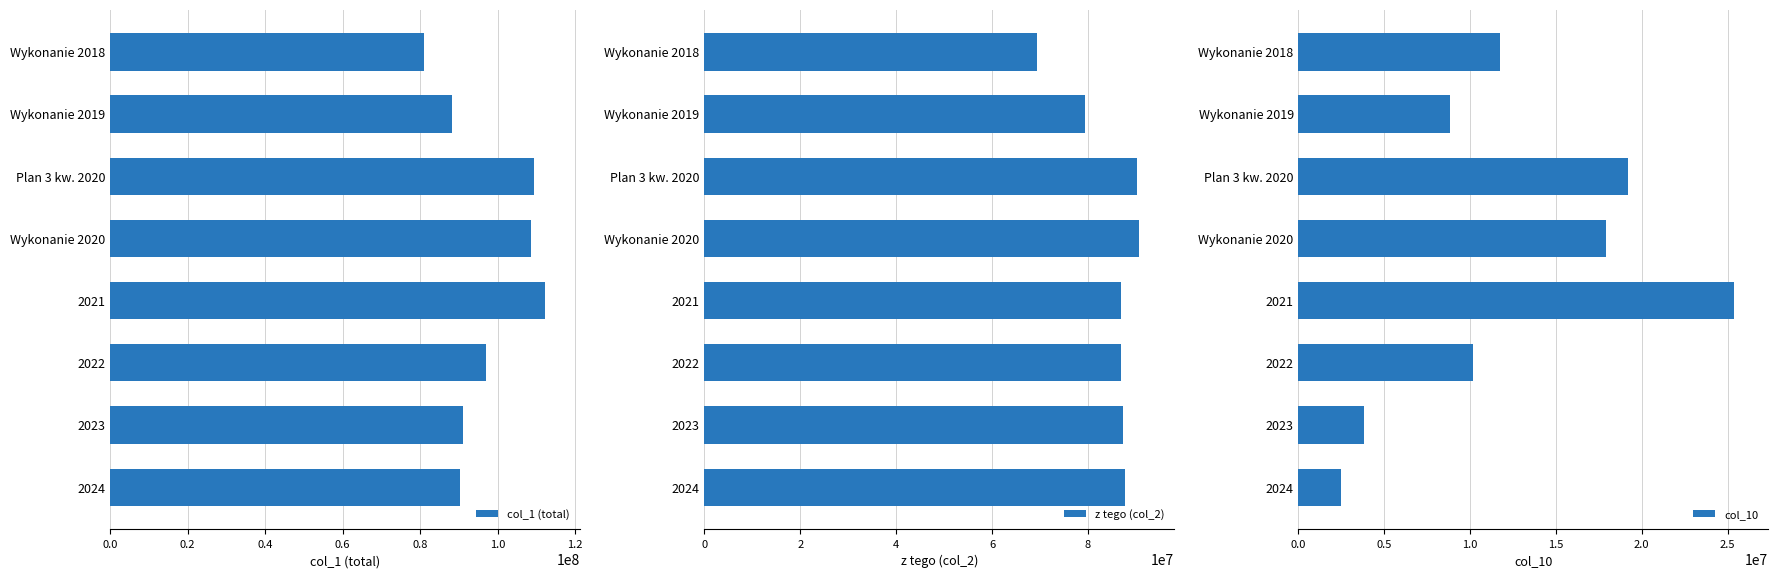

How many data points in col_1 (total) are less than 97150546?

4